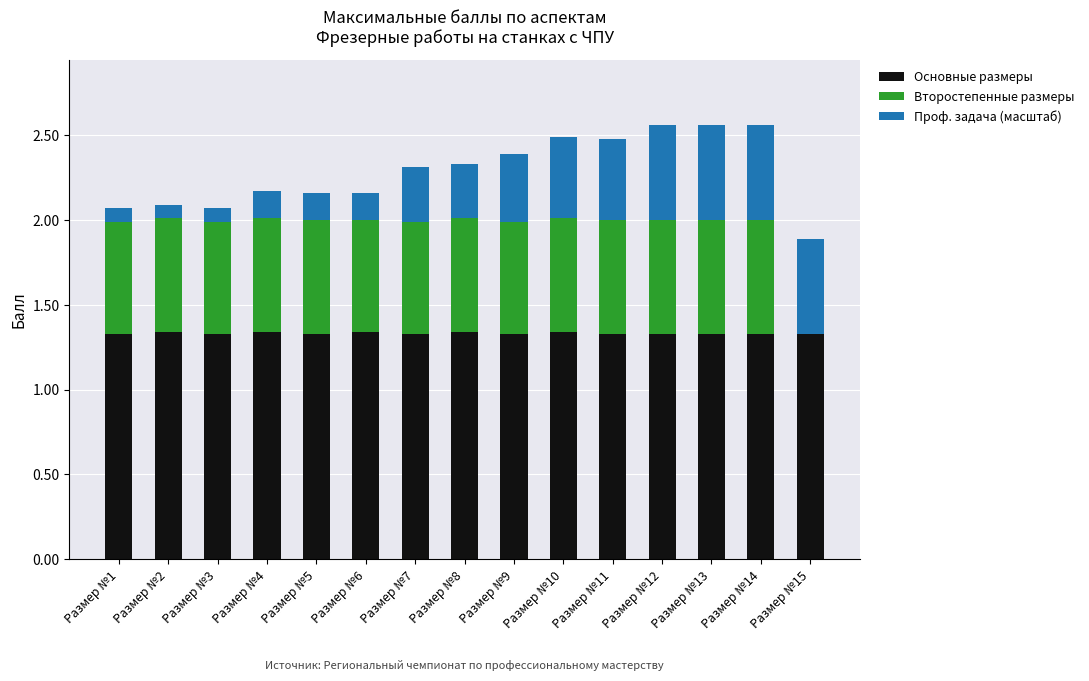

Does the chart contain stacked bars?

Yes